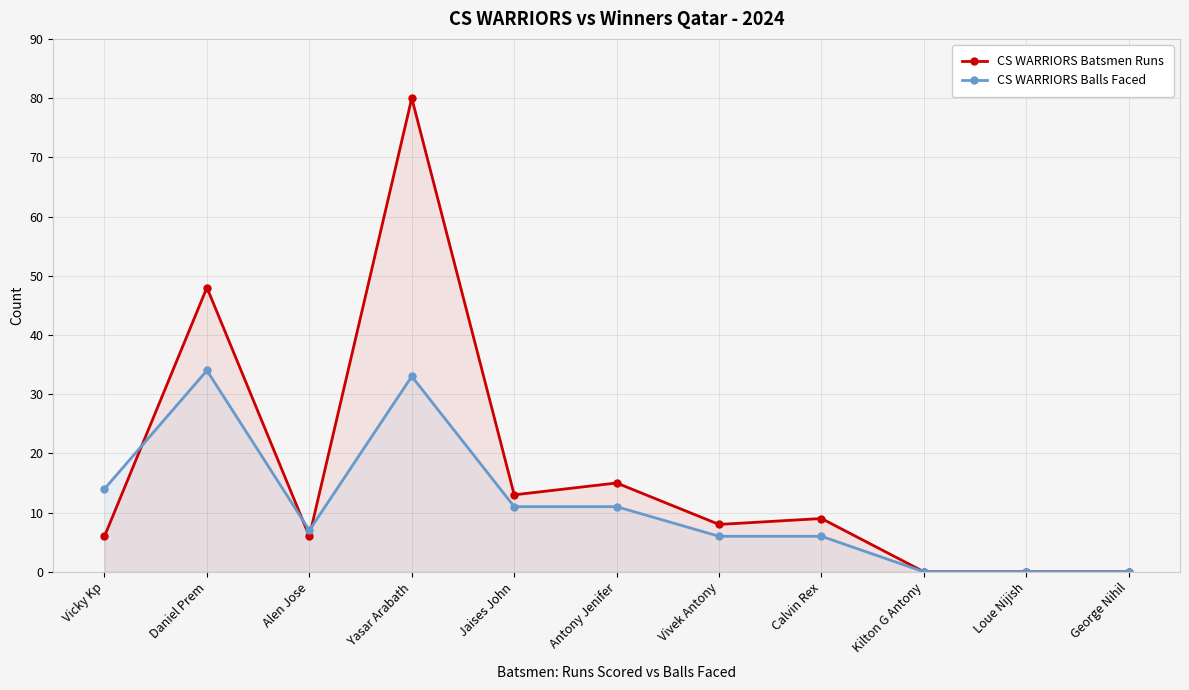

Reading left to right, extract all data points from this chart.

CS WARRIORS Batsmen Runs: Vicky Kp=6	Daniel Prem=48	Alen Jose=6	Yasar Arabath=80	Jaises John=13	Antony Jenifer=15	Vivek Antony=8	Calvin Rex=9	Kilton G Antony=0	Loue Nijish=0	George Nihil=0
CS WARRIORS Balls Faced: Vicky Kp=14	Daniel Prem=34	Alen Jose=7	Yasar Arabath=33	Jaises John=11	Antony Jenifer=11	Vivek Antony=6	Calvin Rex=6	Kilton G Antony=0	Loue Nijish=0	George Nihil=0